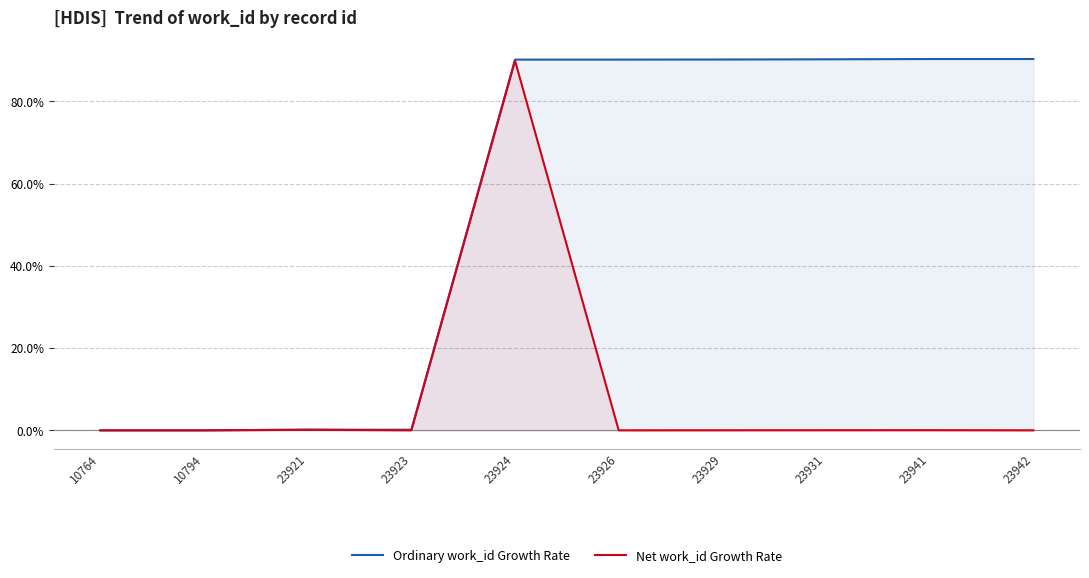

True or false: Ordinary work_id Growth Rate and Net work_id Growth Rate intersect in this chart.

False